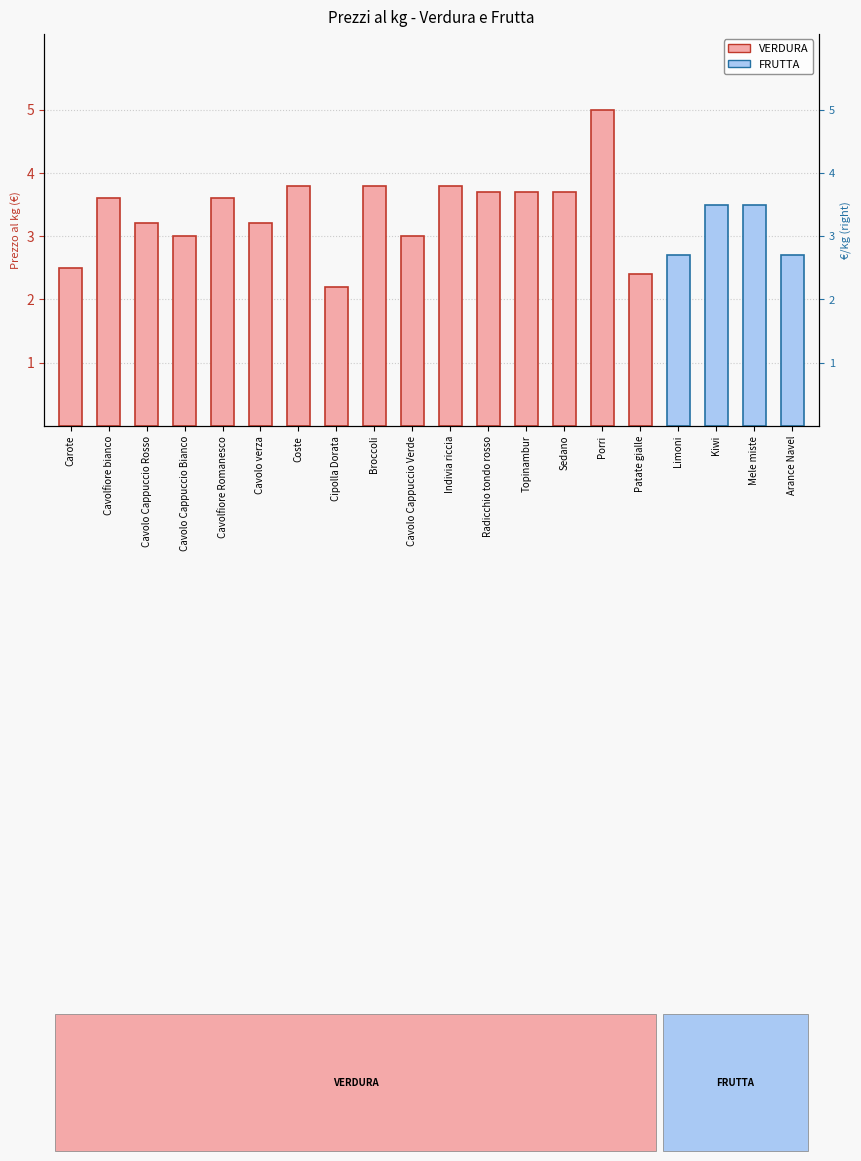

Count the number of values greater than 3.

13